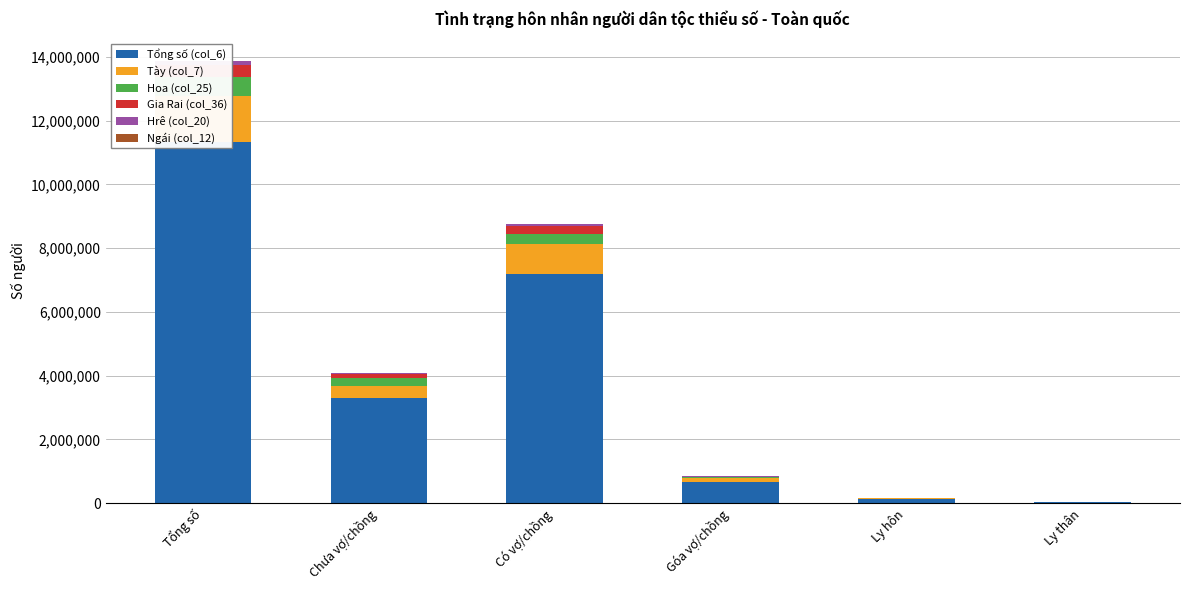

At which category is the sum across all series the highest?

Tổng số